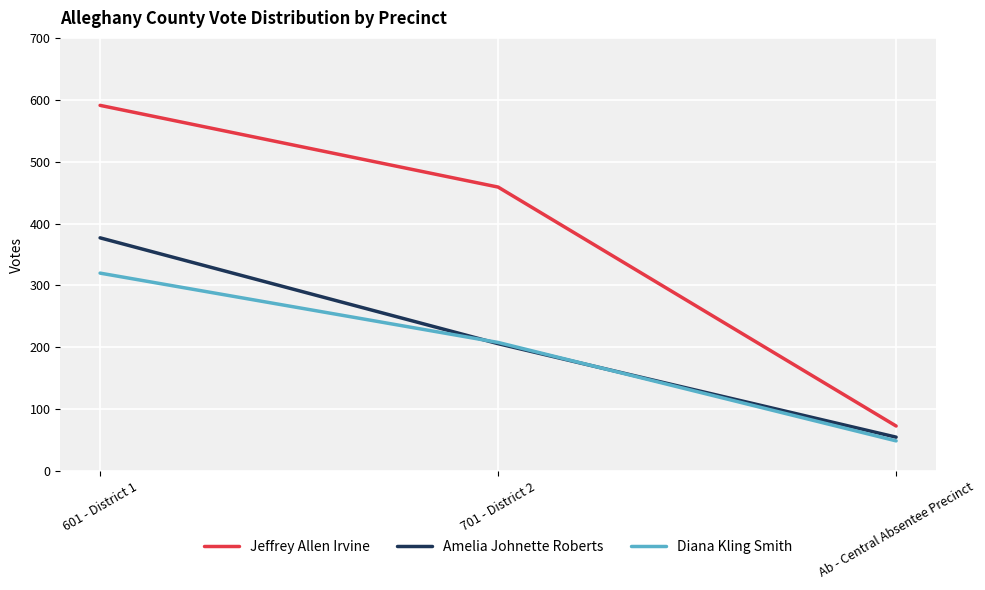

Which category has the highest value across all series?

601 - District 1